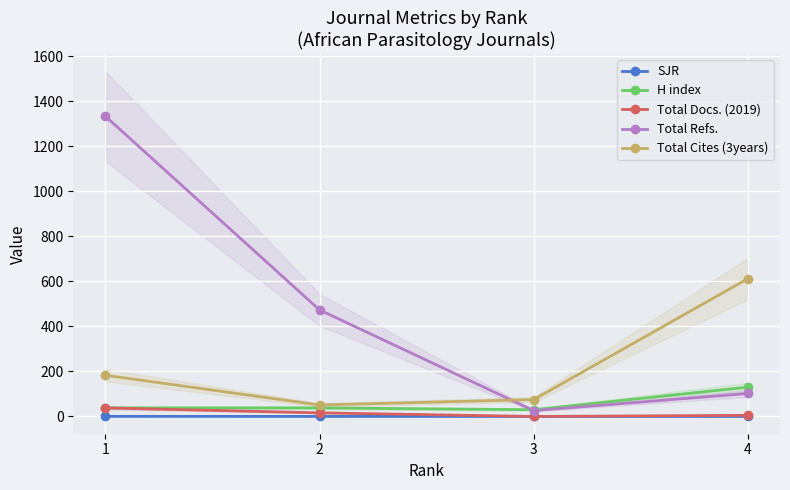

At which label does H index first exceed 38?

4